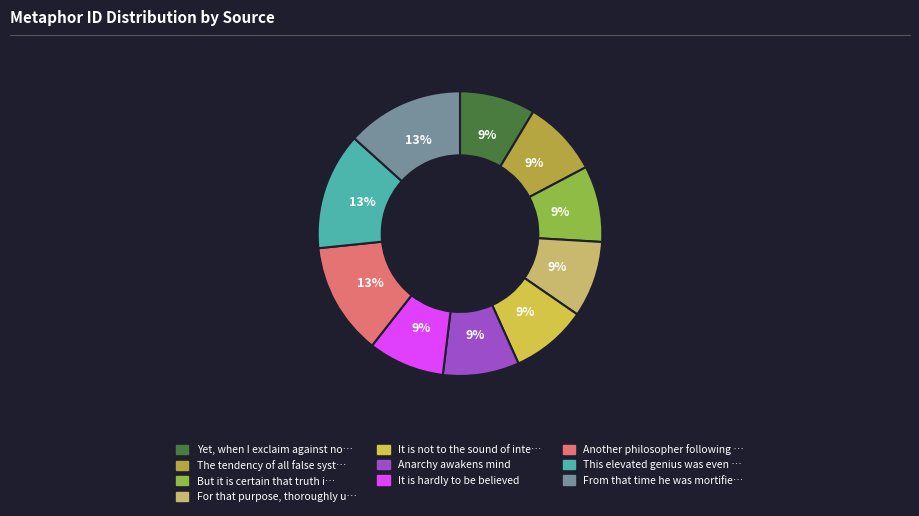

To the nearest percent, what is the average slice percentage?

10%